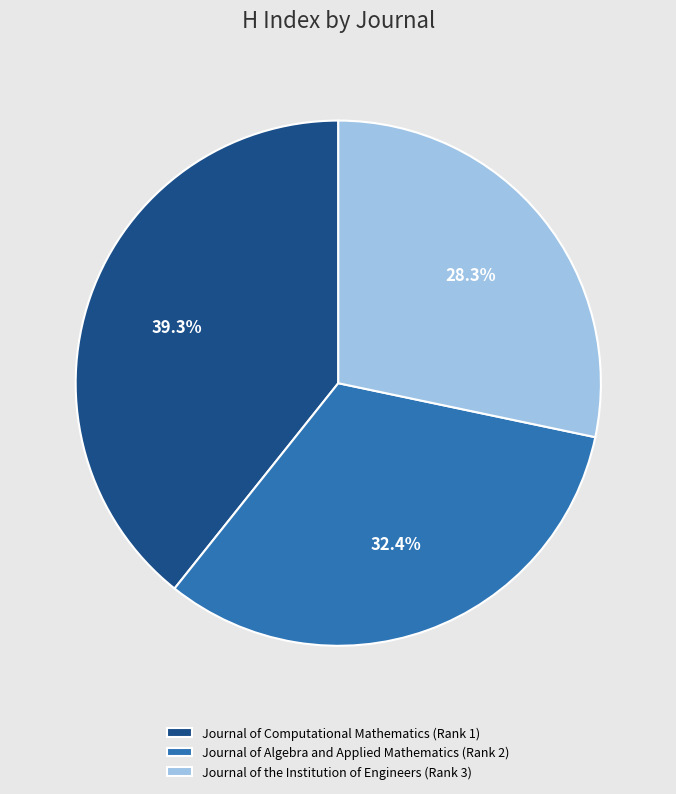

To the nearest percent, what is the difference between the largest and smallest slice percentages?

11%